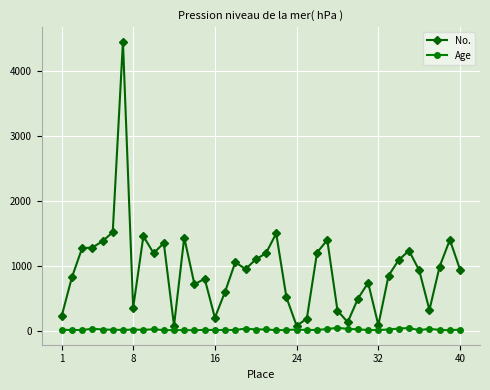

List the series in order of their peak value, lowest first.

Age, No.